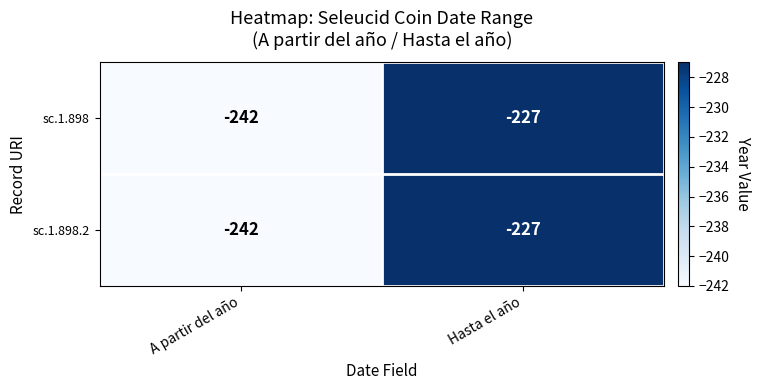

How many distinct data groups are displayed?

2